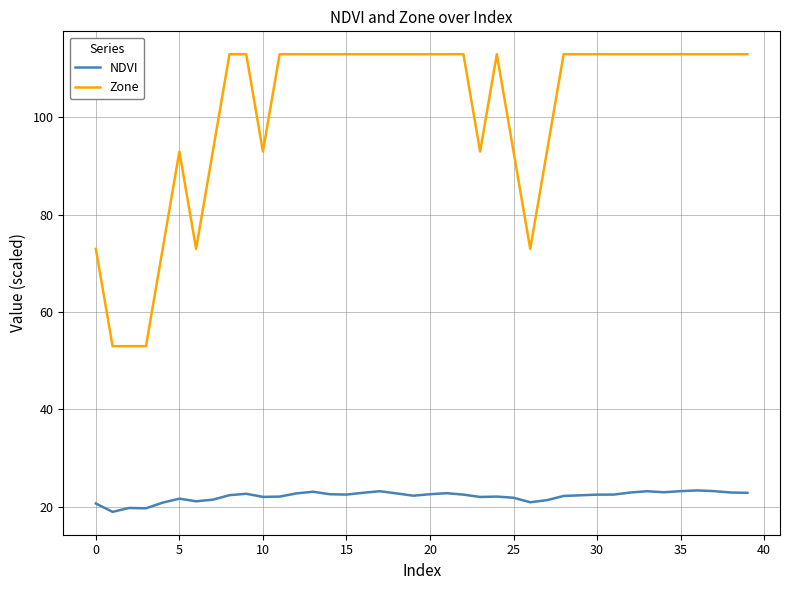

Which series has the largest range (max minus min)?

Zone